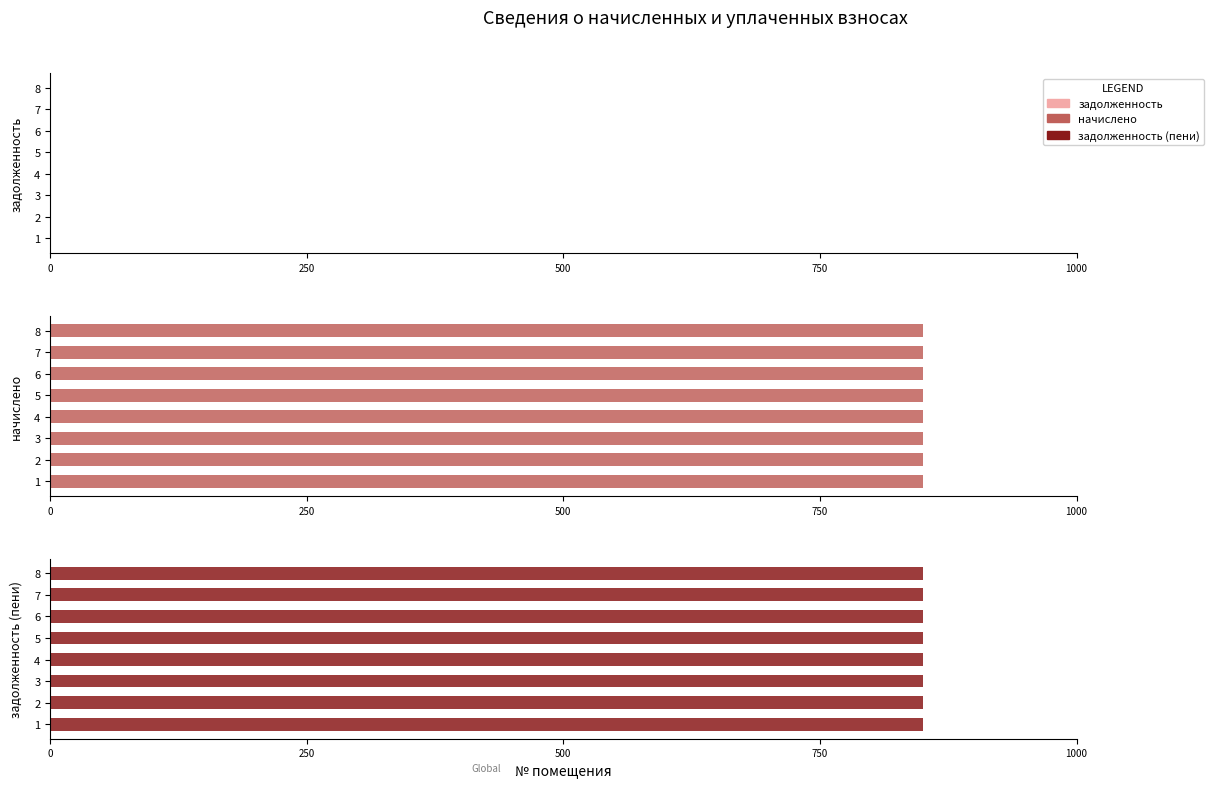

How many groups of bars are there?

8